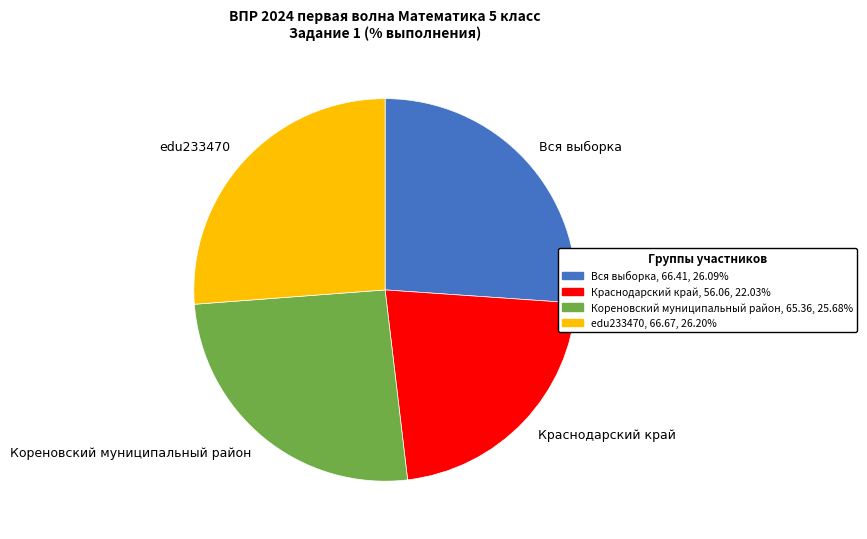

What is the ratio of the value at edu233470 to the value at Кореновский муниципальный район?

1.0